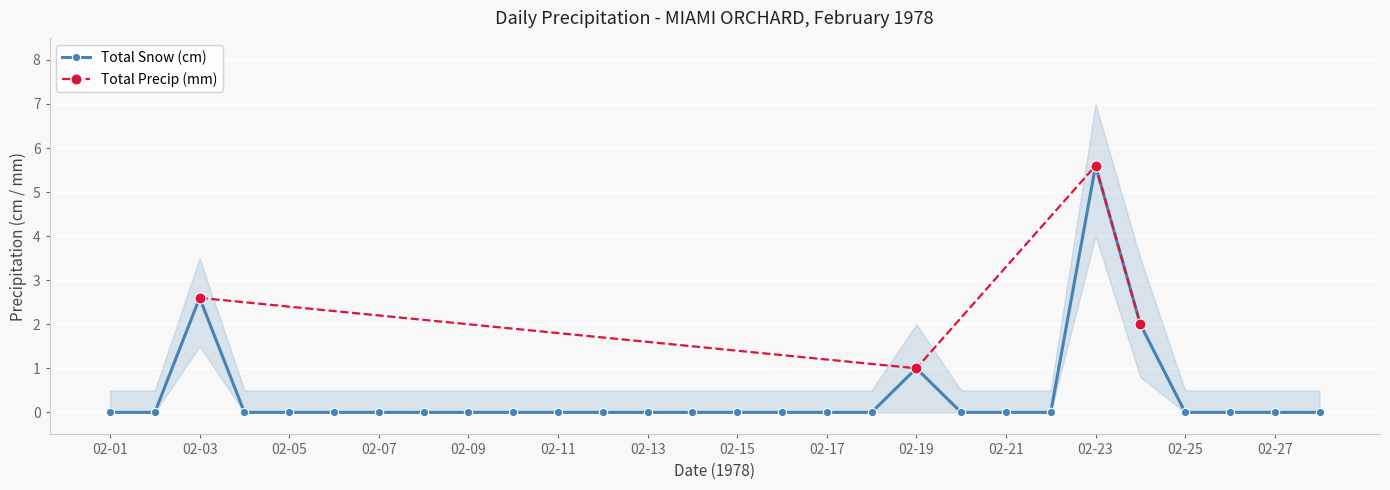

How many interior local peaks (higher than both neighbors) does the data have?

3